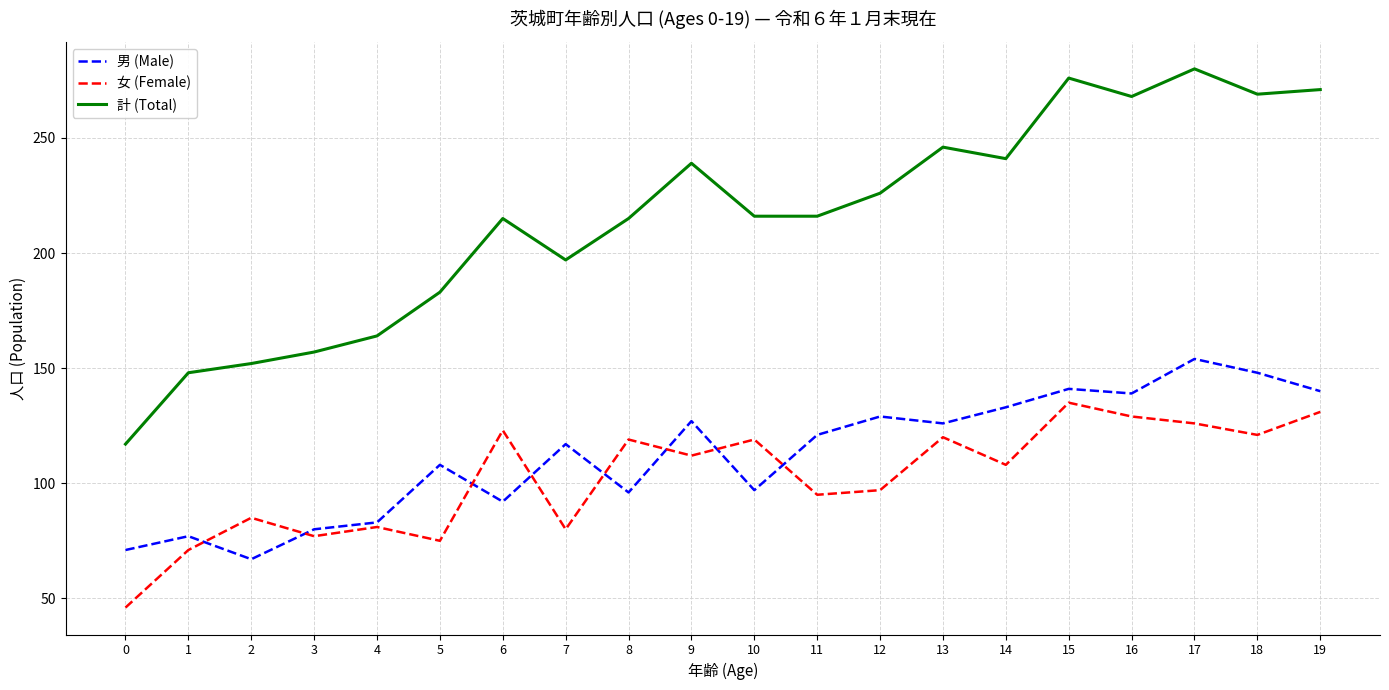

Is this an area chart (filled region under the line)?

No